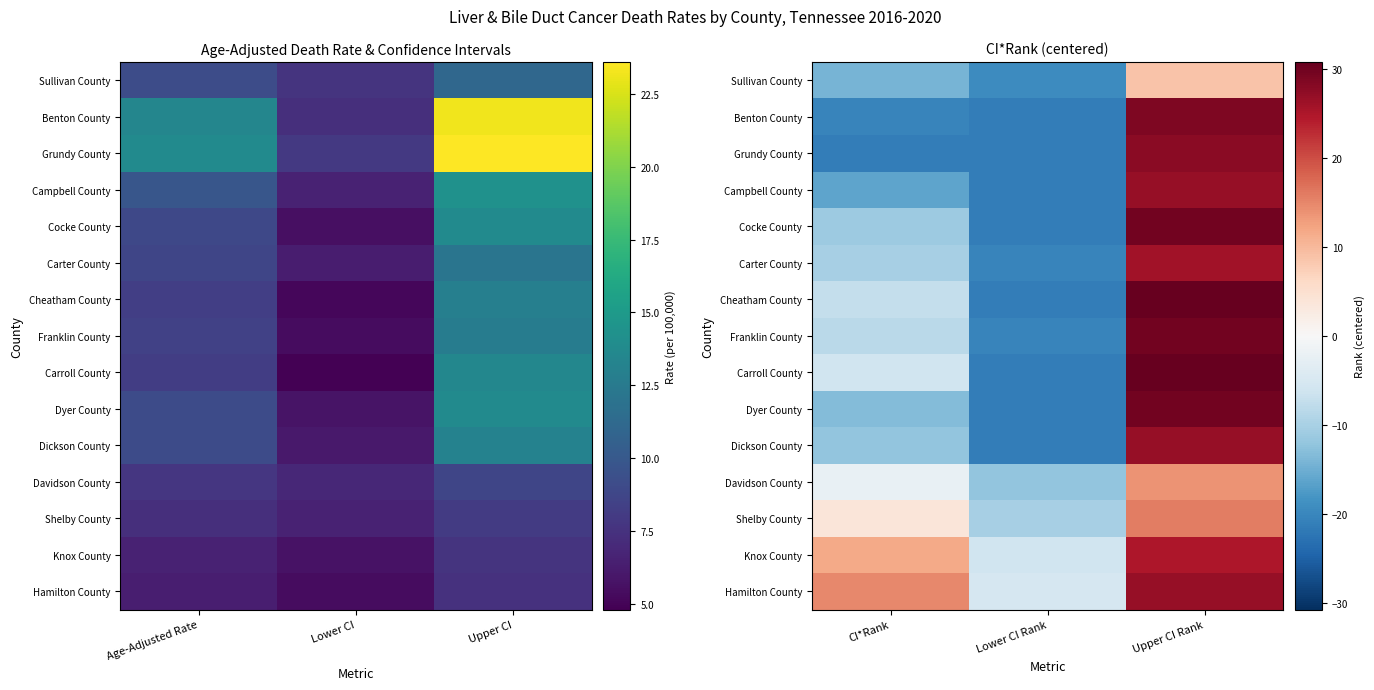

How many values in Benton County are below zero?

2